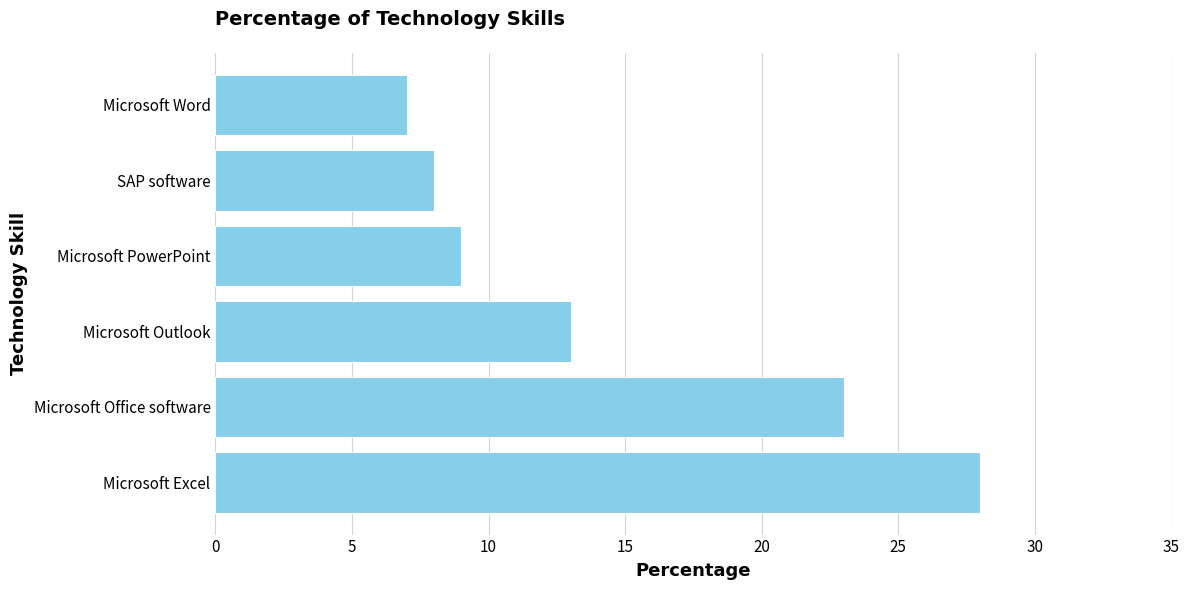

Rank the categories by value from highest to lowest.

Microsoft Excel, Microsoft Office software, Microsoft Outlook, Microsoft PowerPoint, SAP software, Microsoft Word